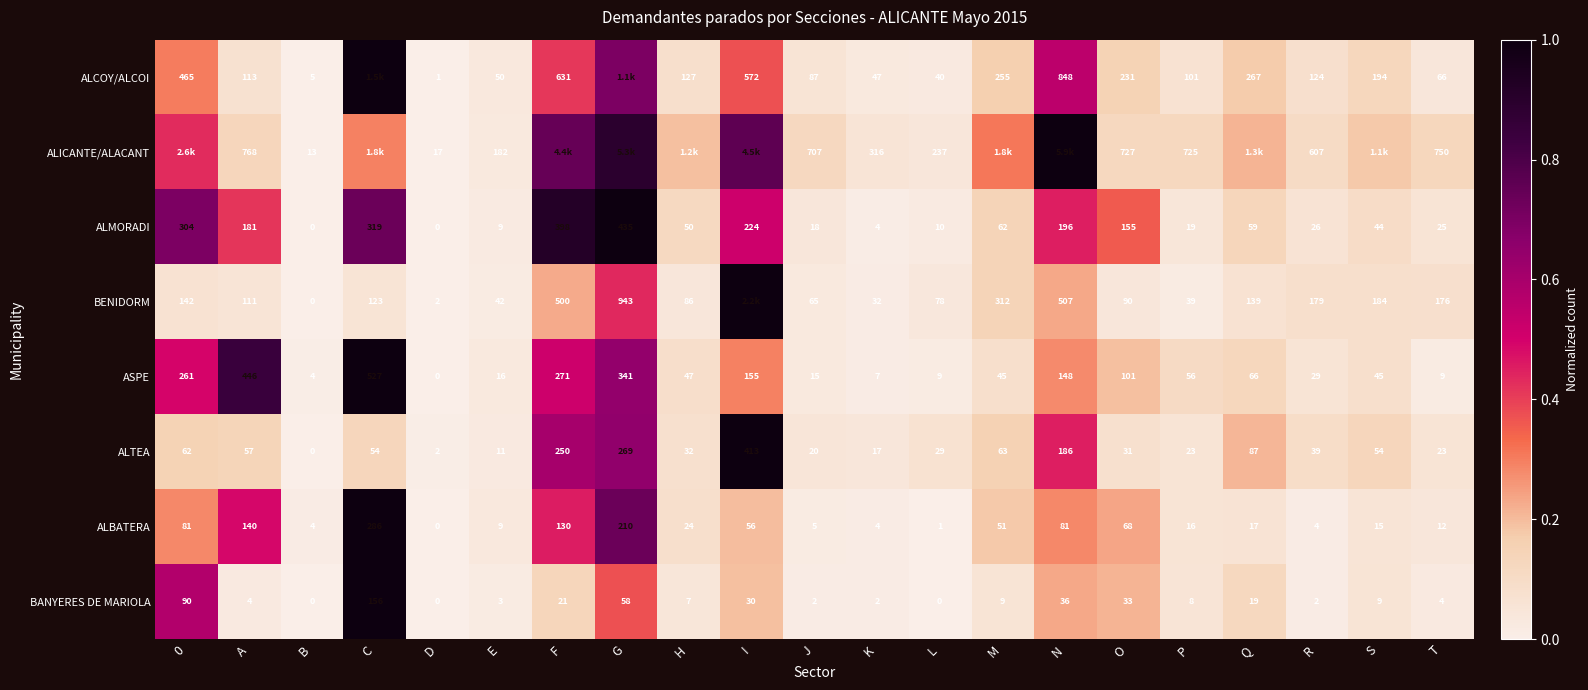

Rank the series at O from highest to lowest value.

ALICANTE/ALACANT, ALCOY/ALCOI, ALMORADI, ASPE, BENIDORM, ALBATERA, BANYERES DE MARIOLA, ALTEA